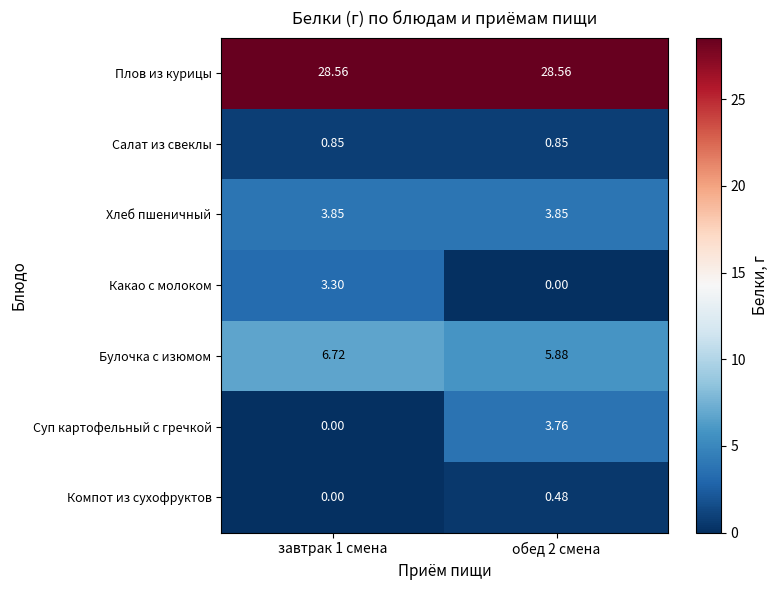

Is the value of Плов из курицы at обед 2 смена greater than the value of Суп картофельный с гречкой at обед 2 смена?

Yes